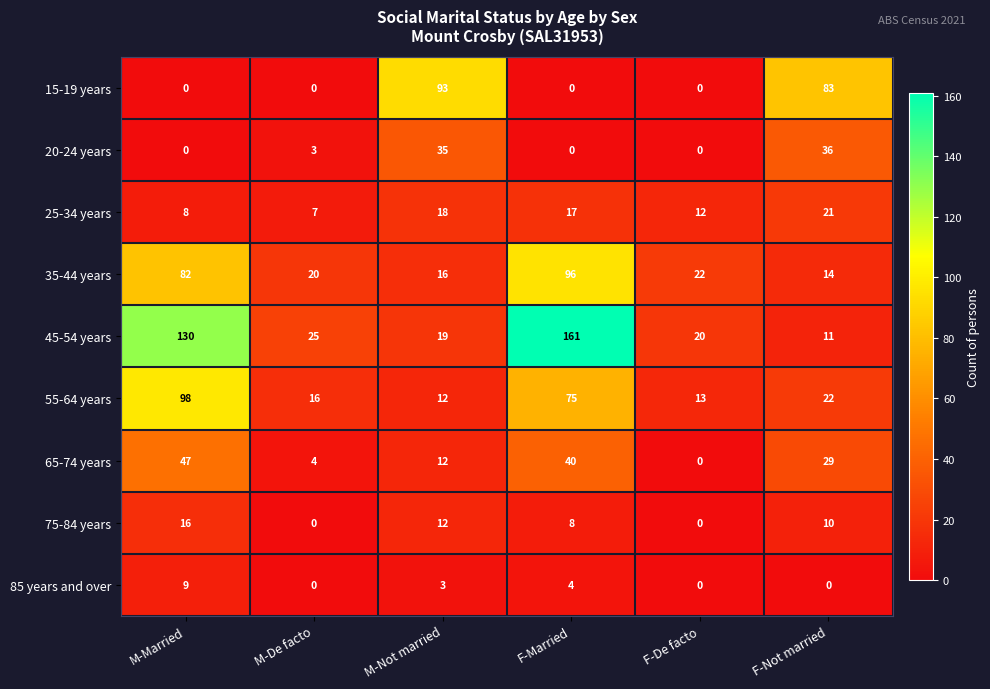

How many distinct data groups are displayed?

9